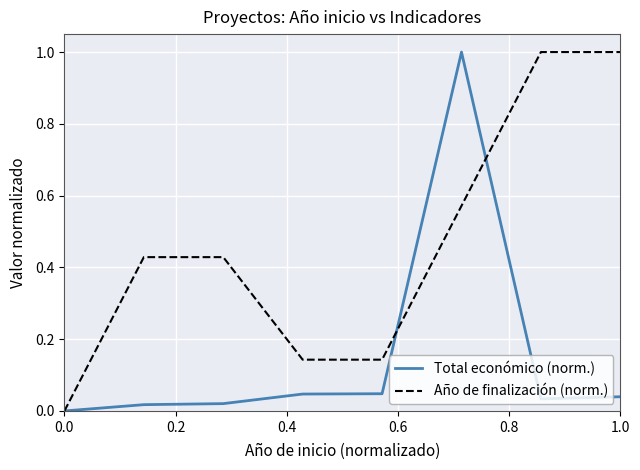

What is the greatest value displayed?

1.0